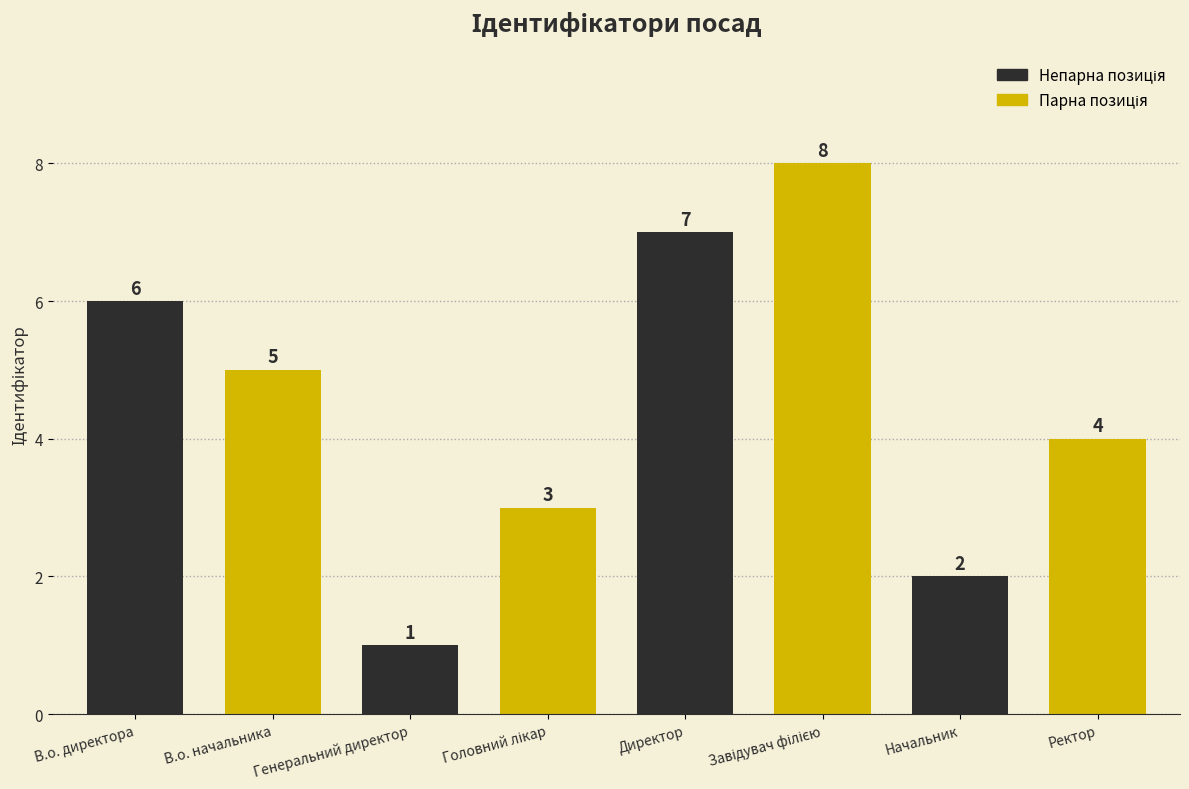

At which category is the sum across all series the highest?

Директор